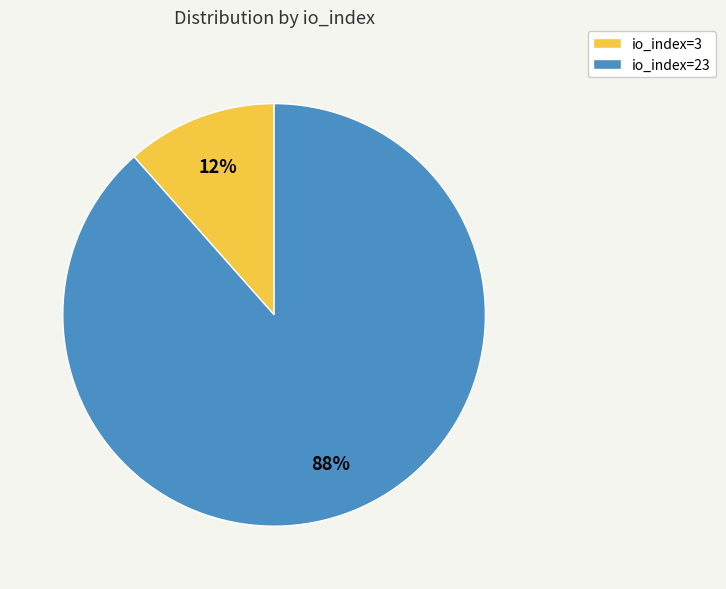

Do io_index=3 and io_index=23 together represent more than half of the pie?

Yes